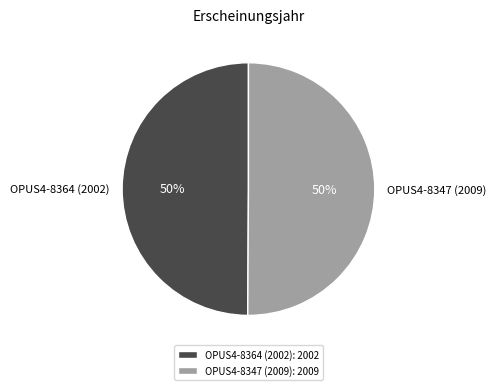

Is it true that OPUS4-8347 (2009) is 55% of the pie?

False